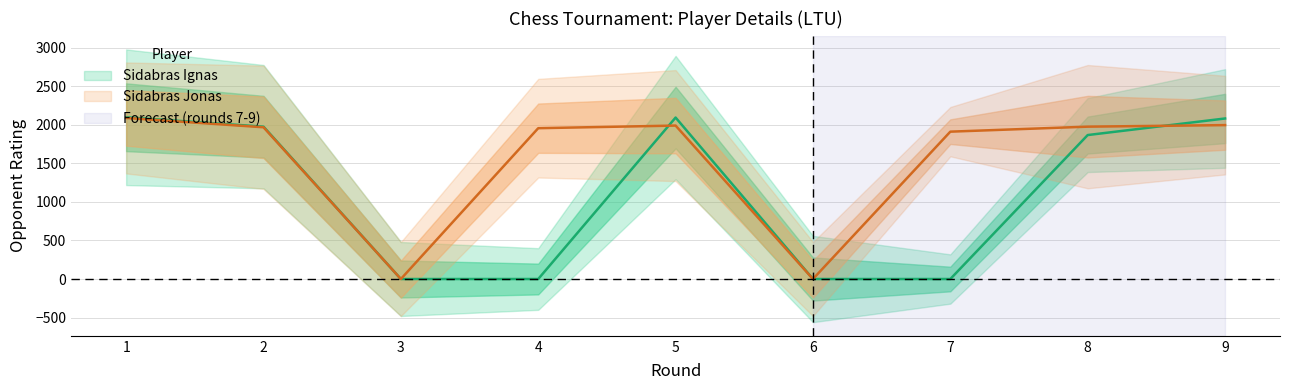

Reading left to right, transcribe all the data shown in this chart.

Sidabras Ignas Rating: 2099	1977	0	0	2095	0	0	1868	2083
Sidabras Jonas Rating: 2090	1969	0	1957	1991	0	1912	1977	1997